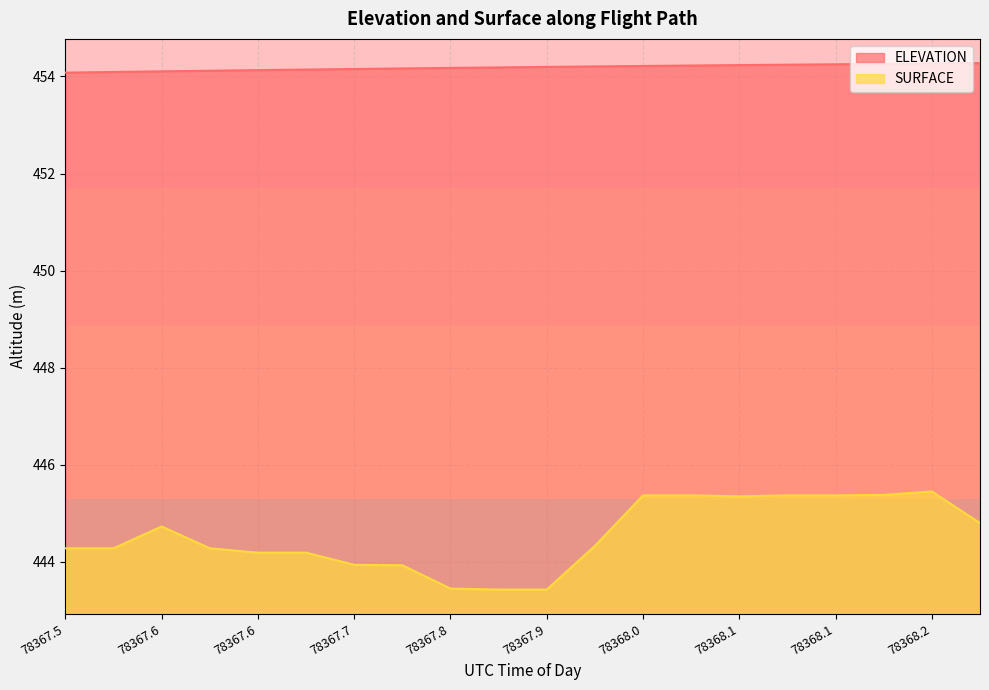

At which category is the sum across all series the highest?

78368.2